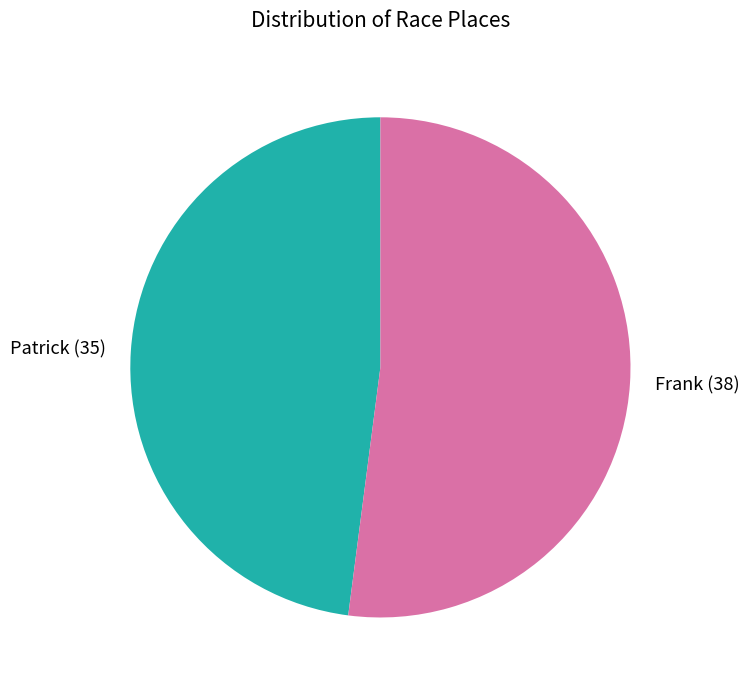

Rank the categories by value from highest to lowest.

Frank, Patrick